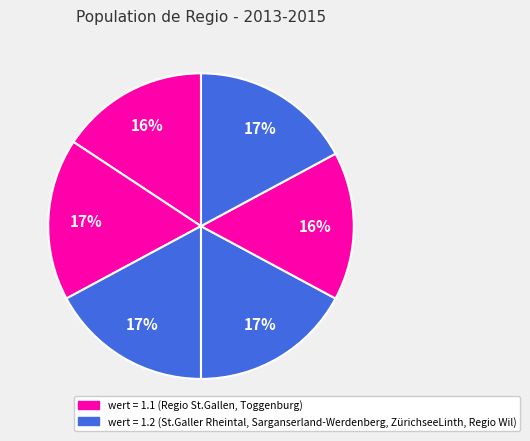

How many segments does this pie chart have?

6